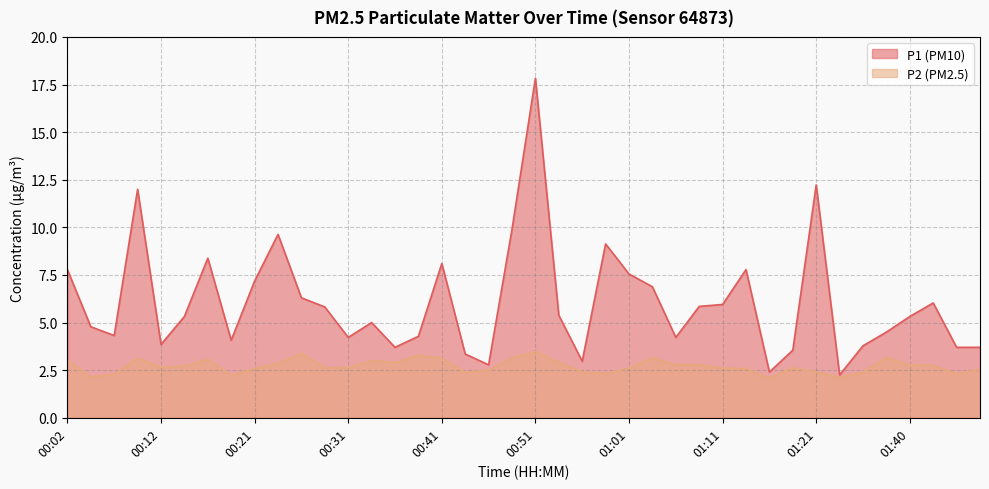

Is it true that P1 equals 5.8 at 01:08?

True